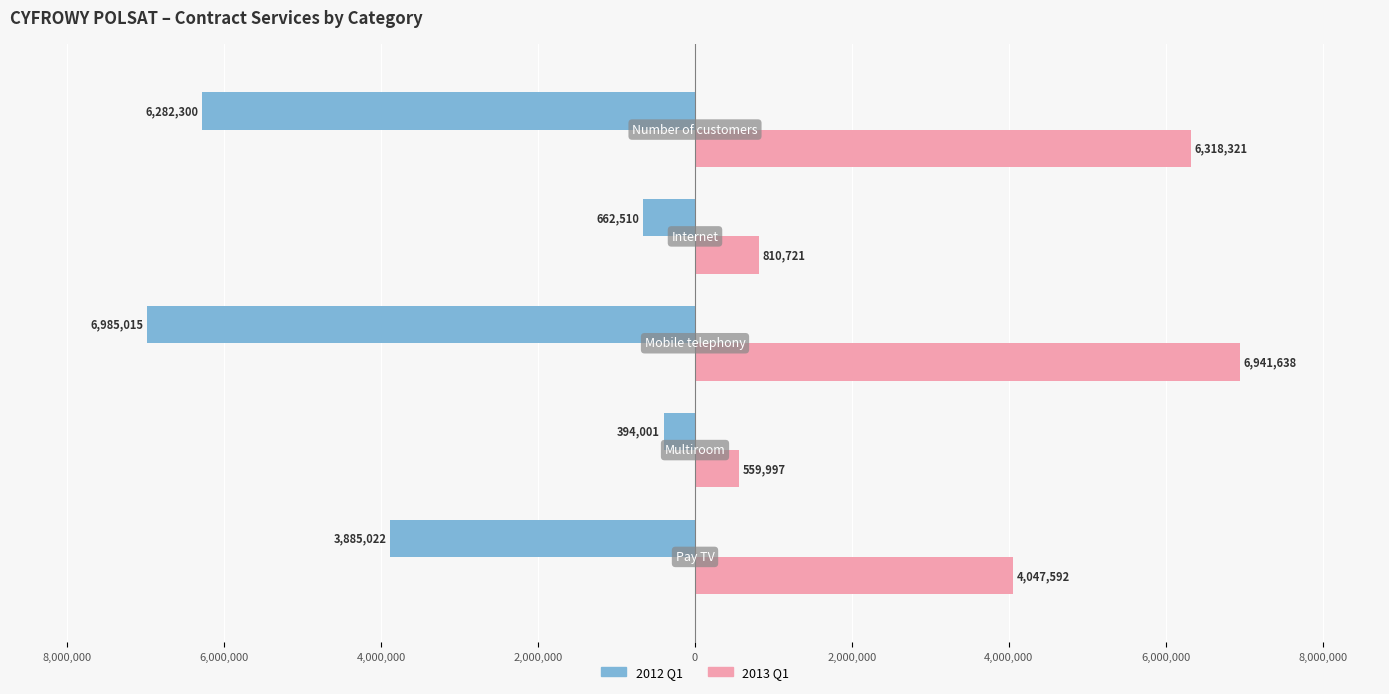

What are all the series names shown in the legend?

2012 Q1, 2013 Q1